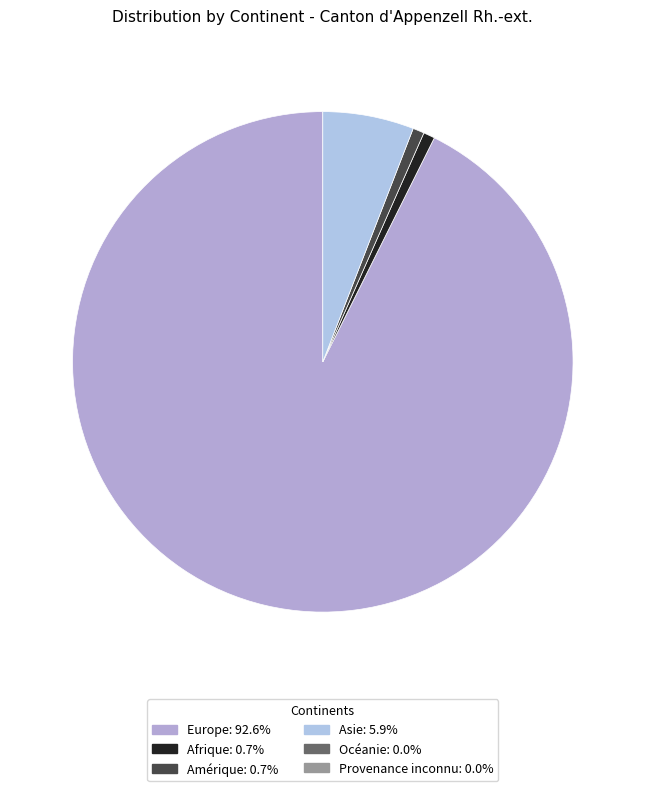

To the nearest percent, what is the difference between the largest and smallest slice percentages?

93%